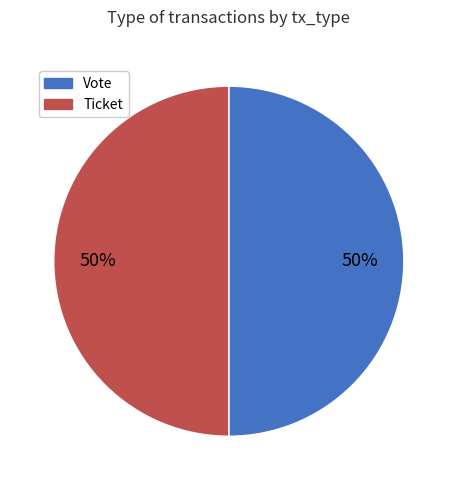

Do Vote and Ticket together represent more than half of the pie?

Yes